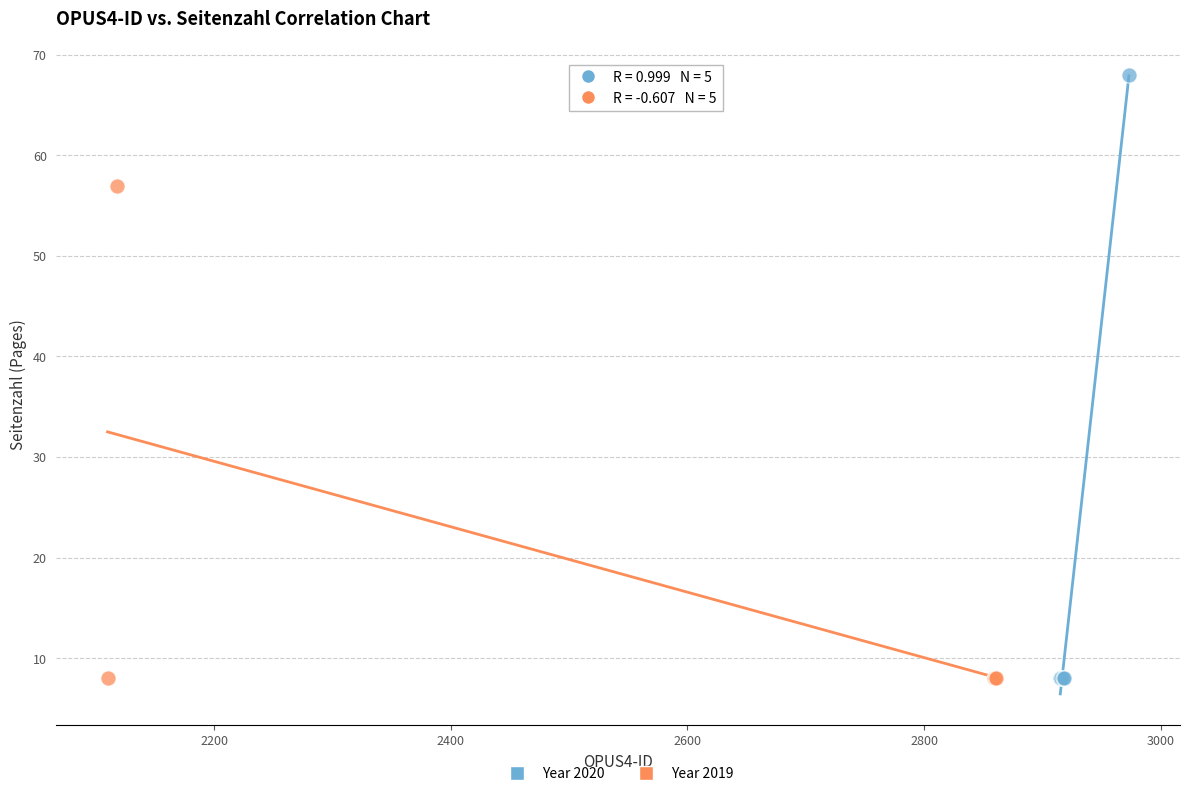

Which series reaches the maximum Y coordinate?

Year 2020